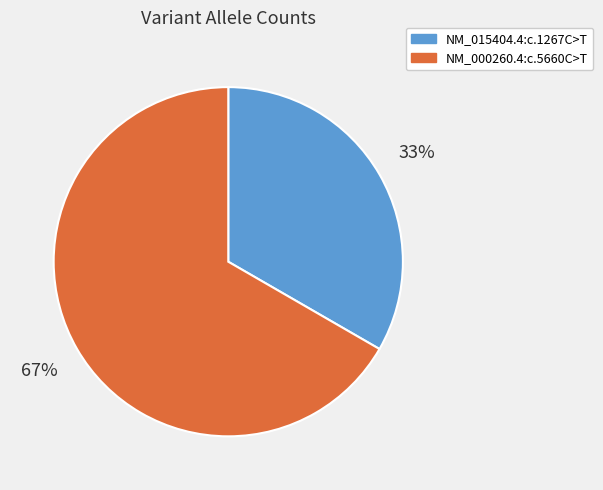

True or false: NM_015404.4:c.1267C>T accounts for 33% of the total.

True